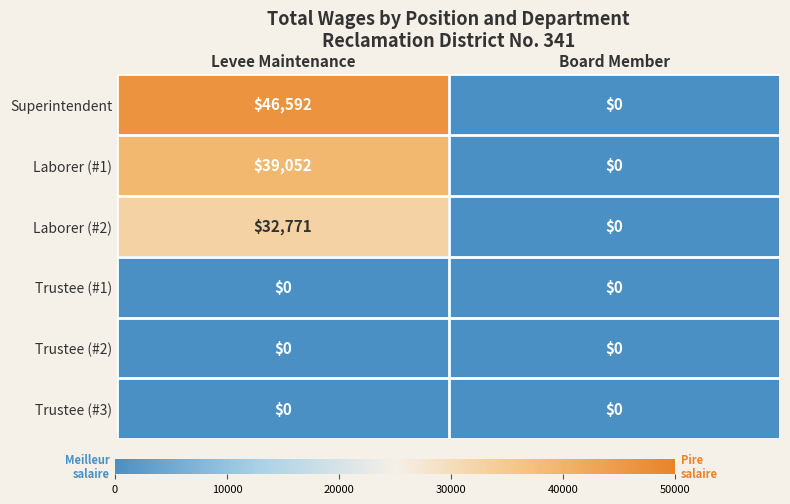

At how many categories does at least one series exceed 27259?

1